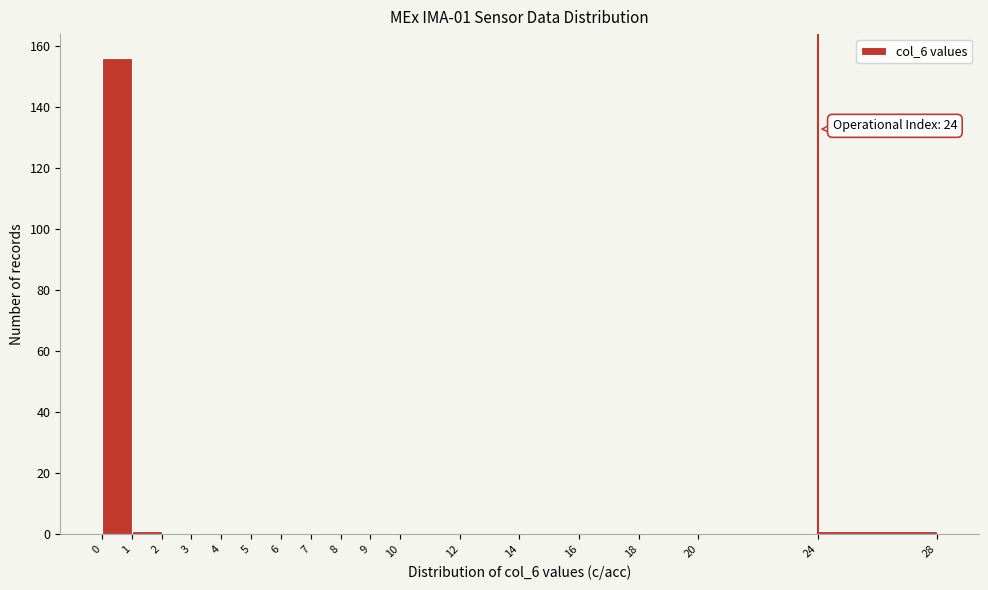

Over which range of the x-axis is the bar tallest?

0 to 1